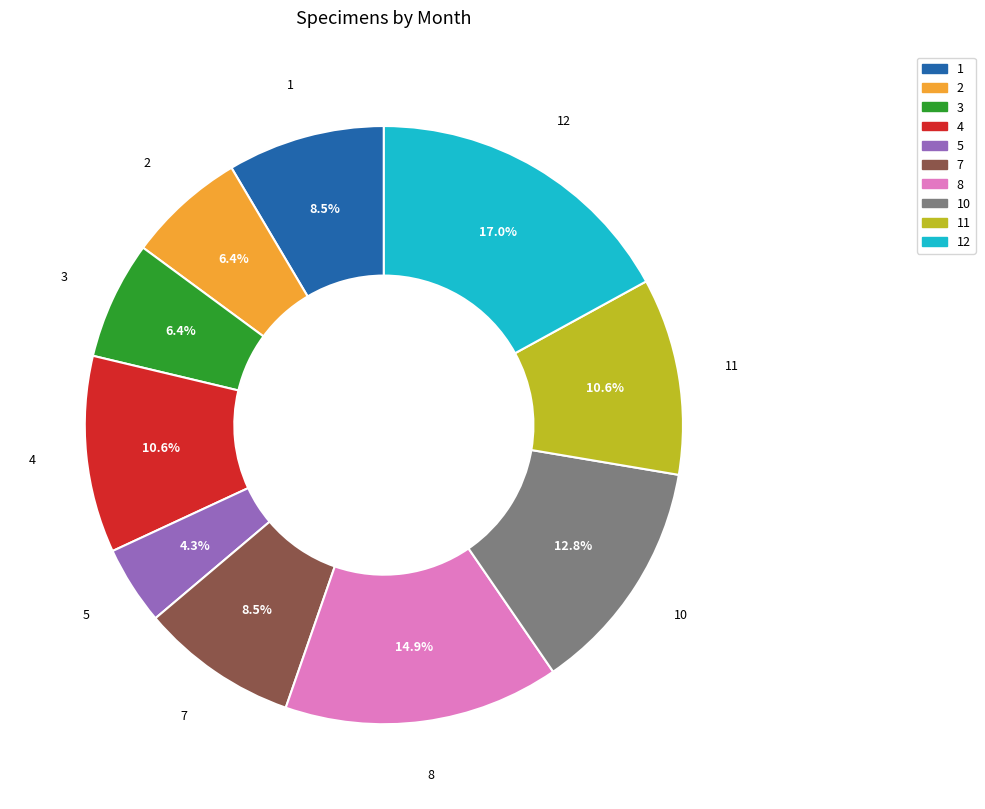

What is the largest slice in the pie chart?

12